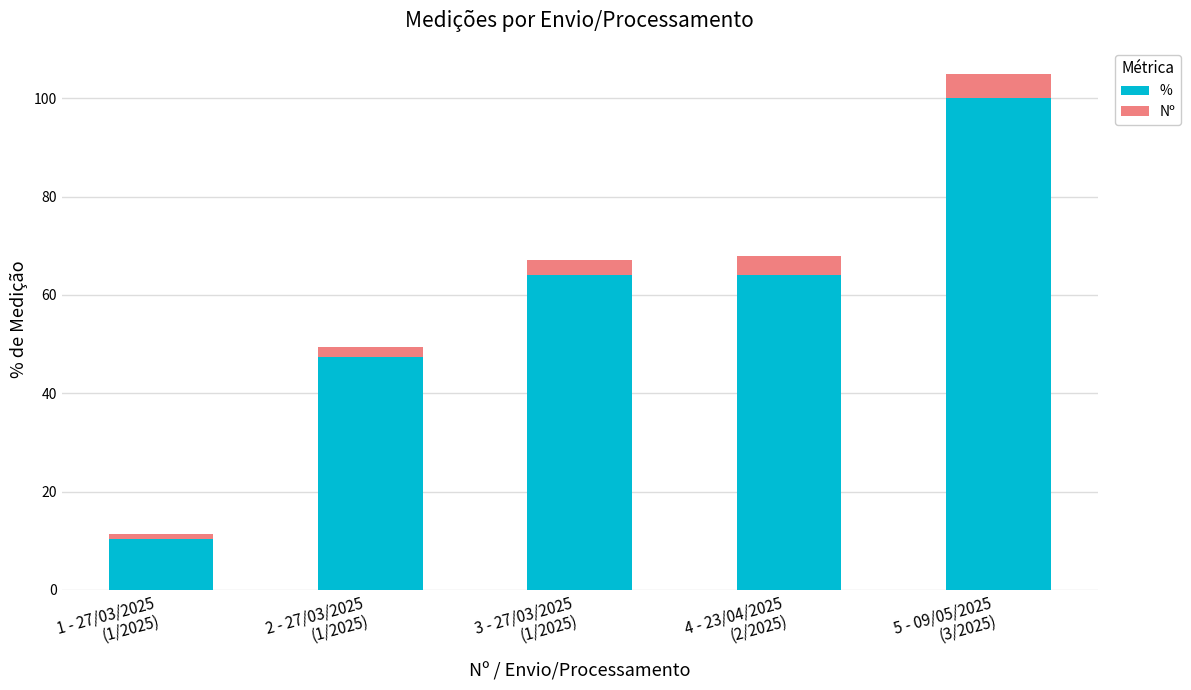

What is the sum of all % values?

285.7